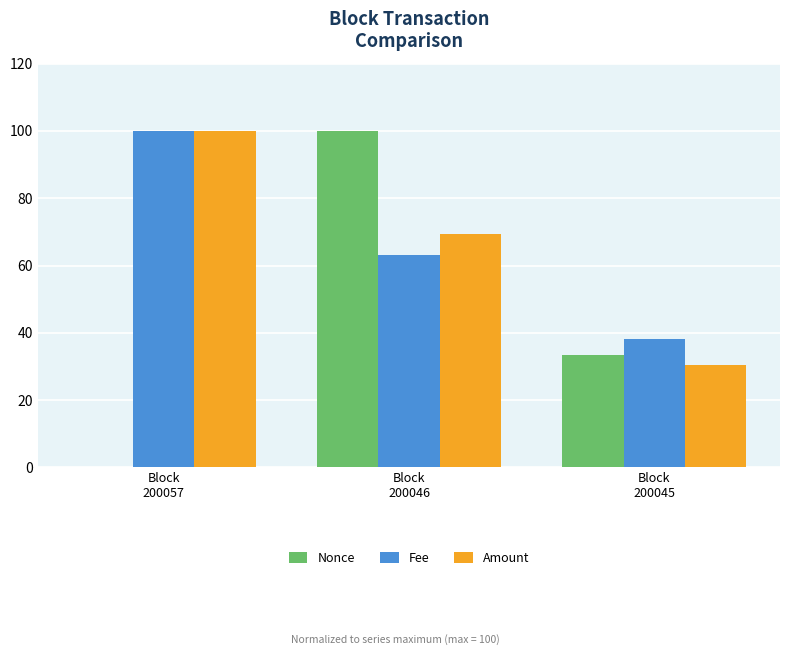

How many values in the Amount series exceed 69?

2